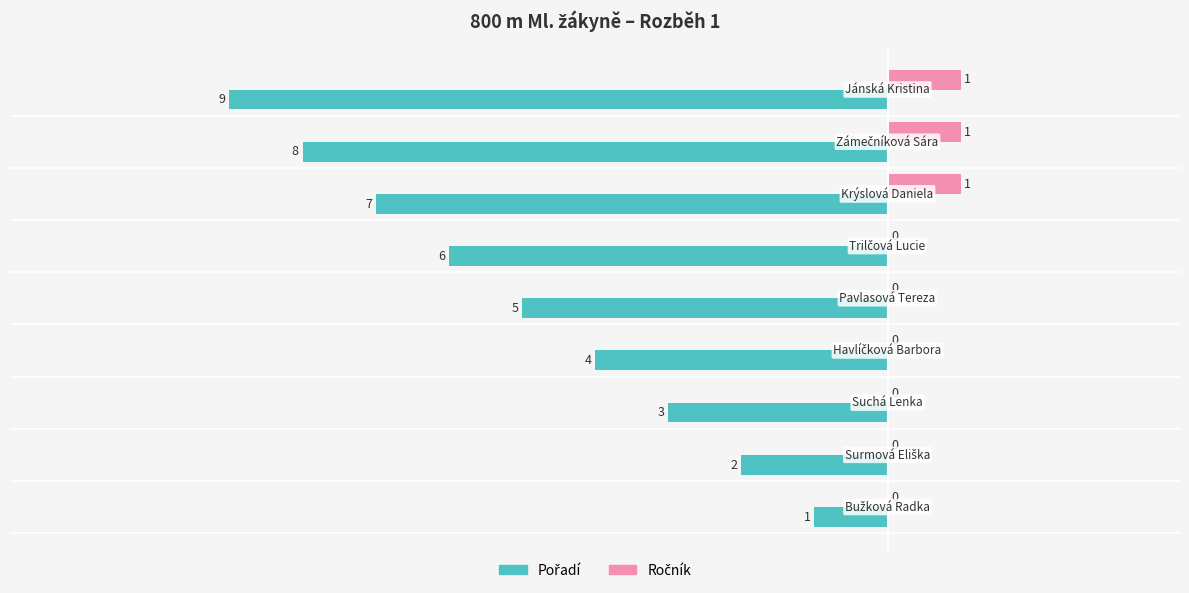

At how many categories does at least one series exceed -4?

9